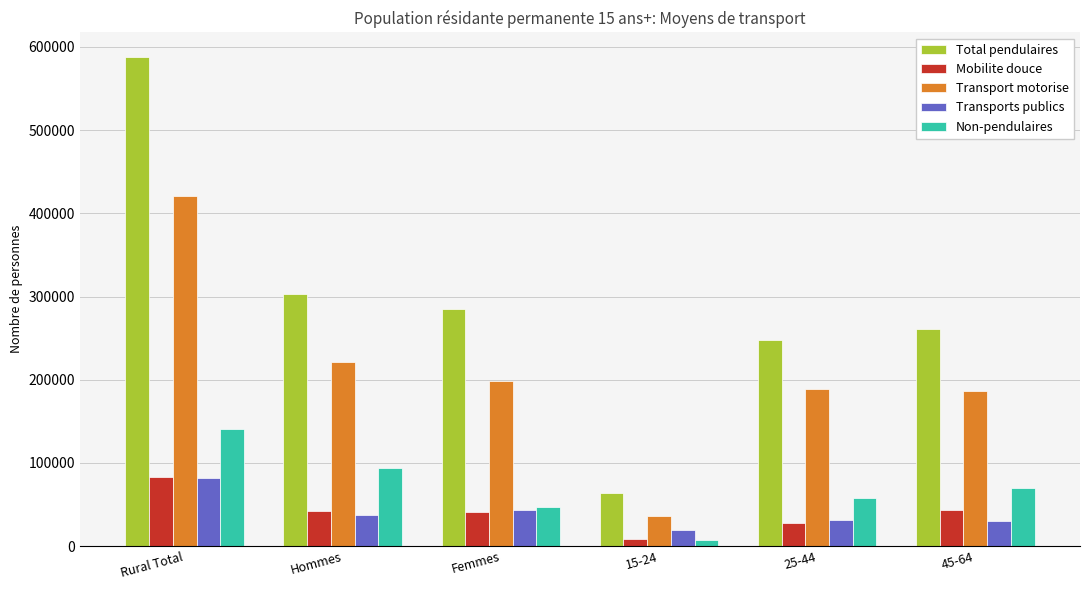

At which category is the sum across all series the highest?

Rural Total